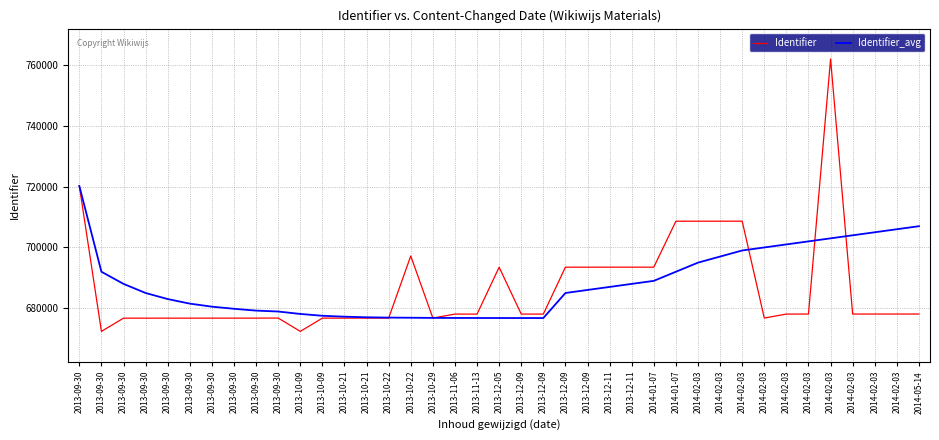

At which label does Identifier reach its minimum?

2013-09-30